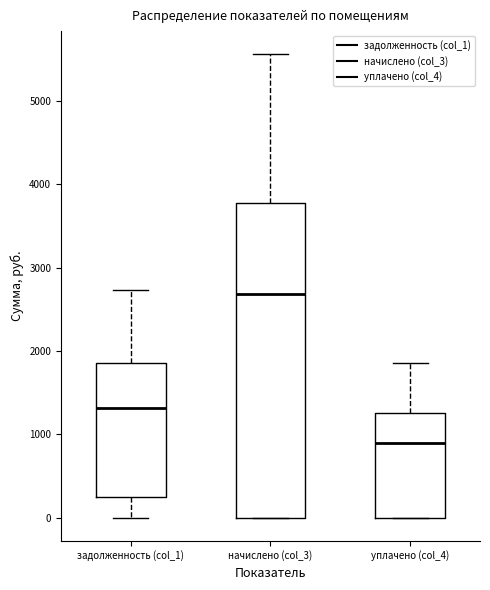

Which box has the highest median line?

начислено (col_3)